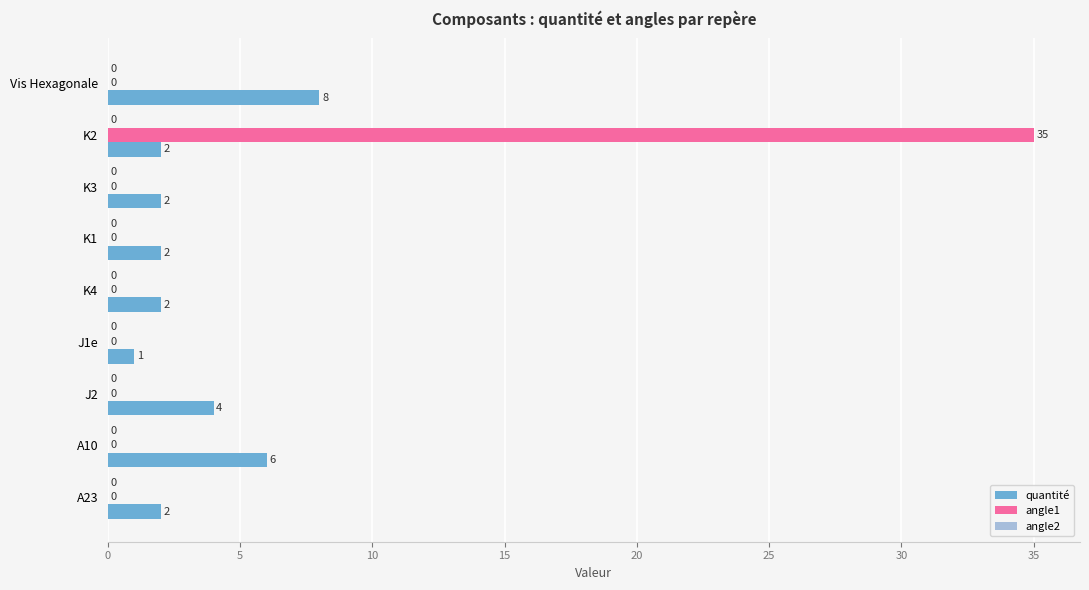

Is it true that quantité equals 1 at J1e?

True